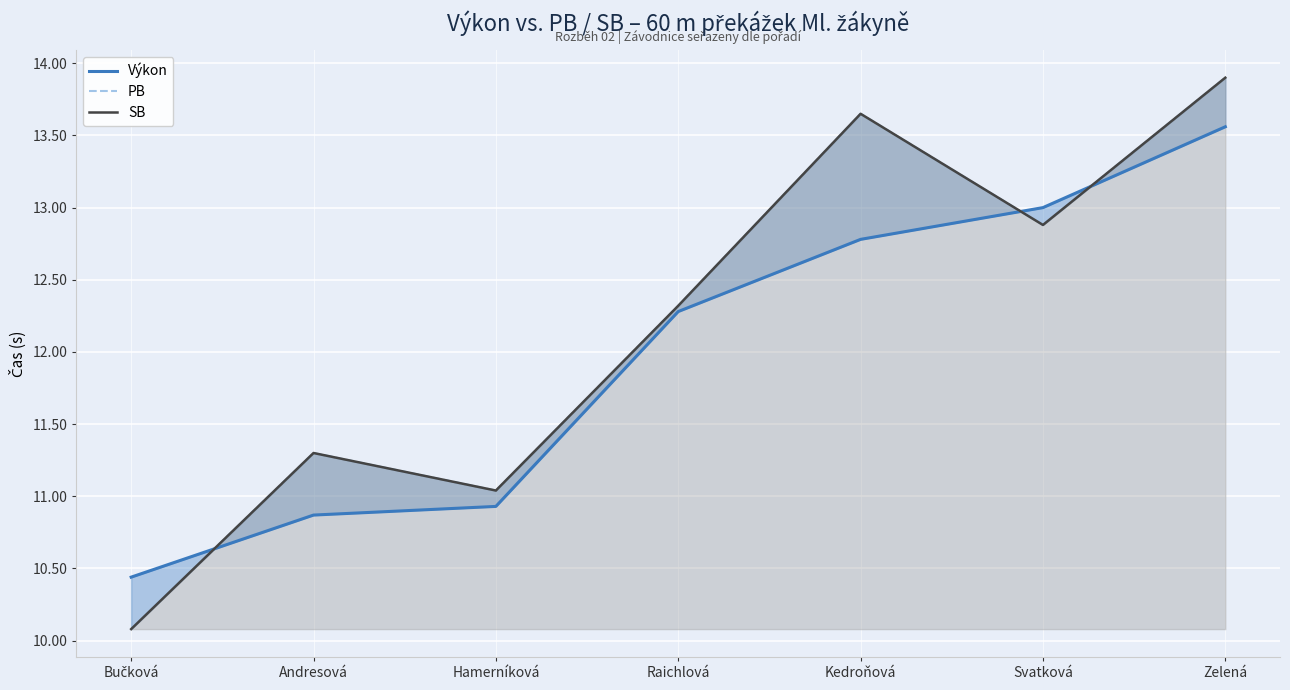

The PB series shows 21.2 at Raichlová. True or false?

False